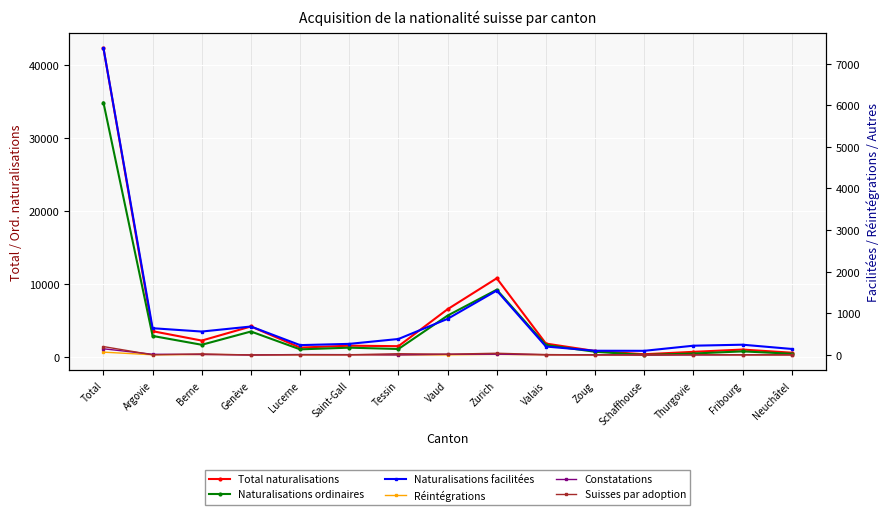

Which category has the highest value in the Suisses par adoption series?

Total